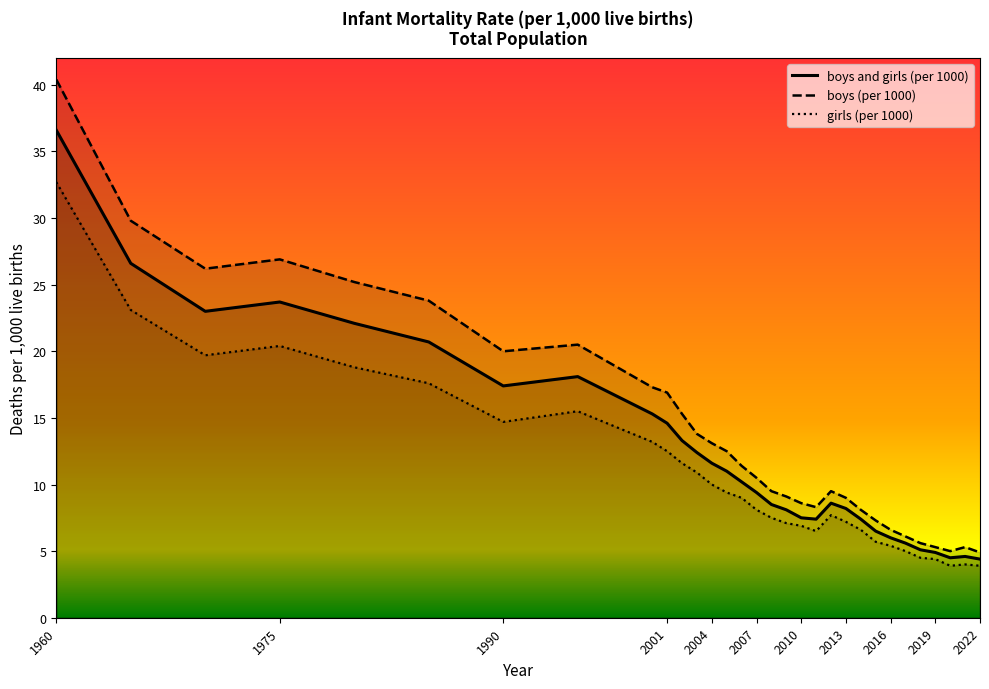

Which series has the widest spread of values?

boys (per 1000)